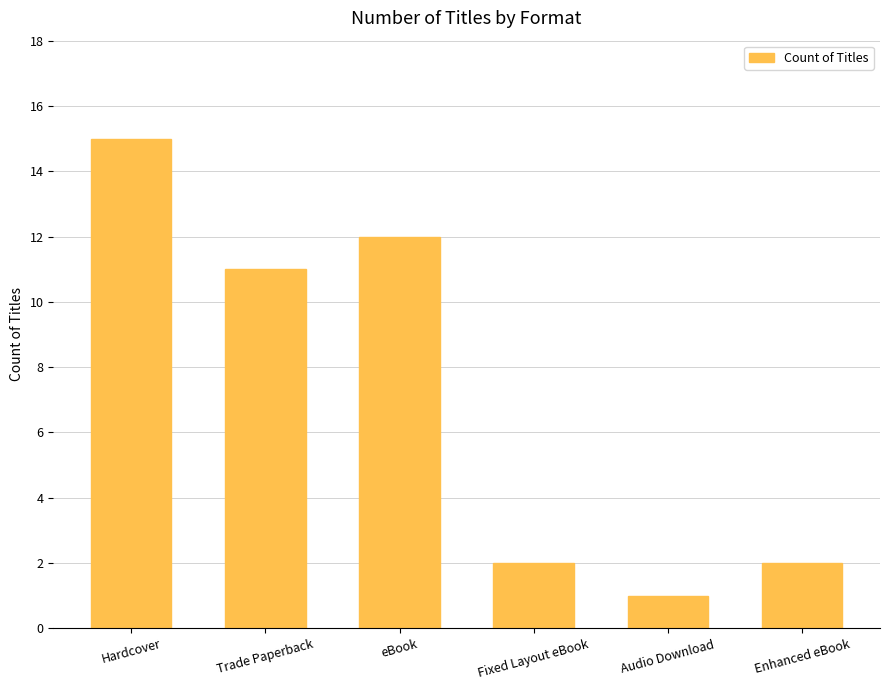

True or false: the data shows 1 at Audio Download.

True